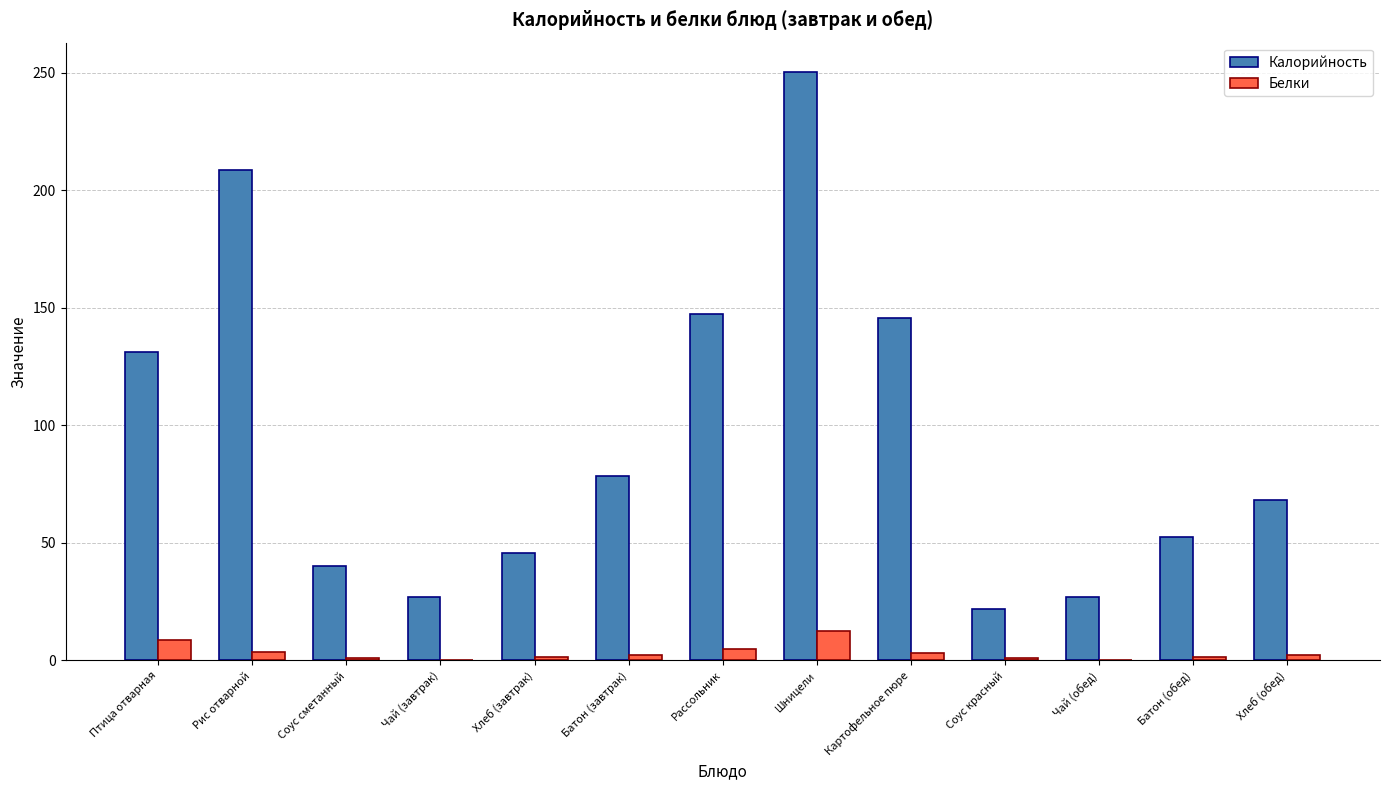

Which category has the highest value in the Белки series?

Шницели